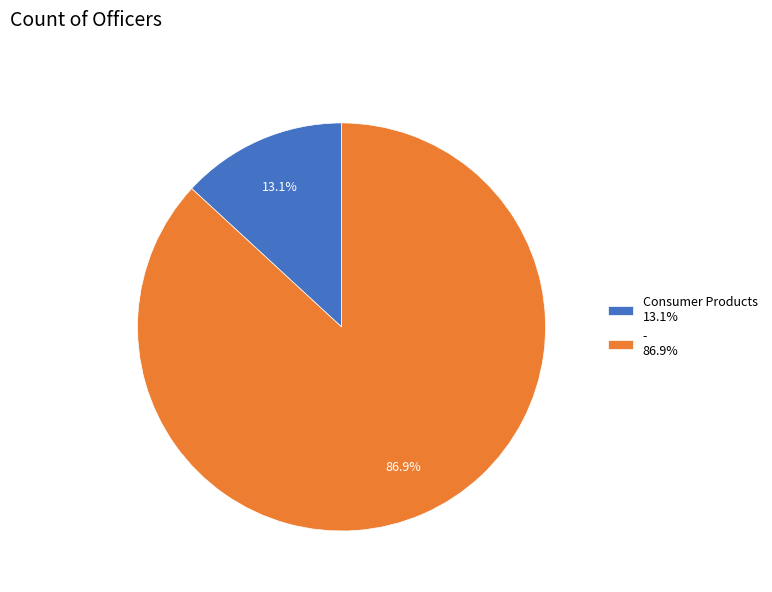

Rank the categories by value from highest to lowest.

-, Consumer Products